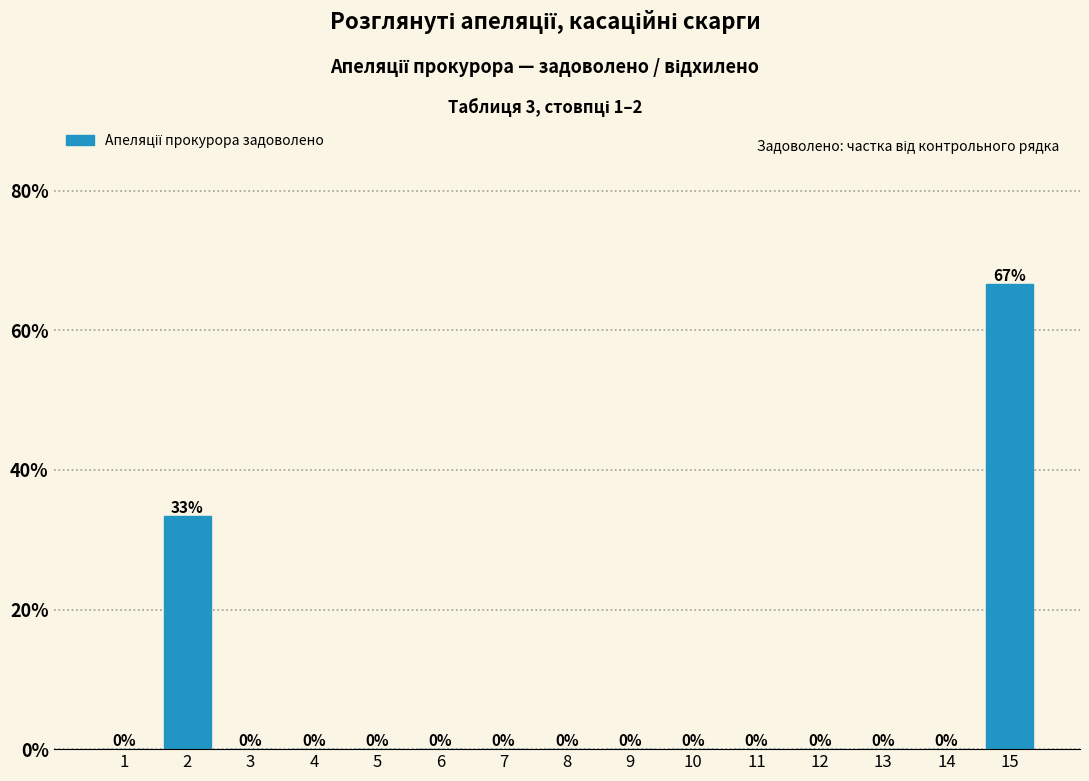

What is the maximum value shown in the chart?

66.7